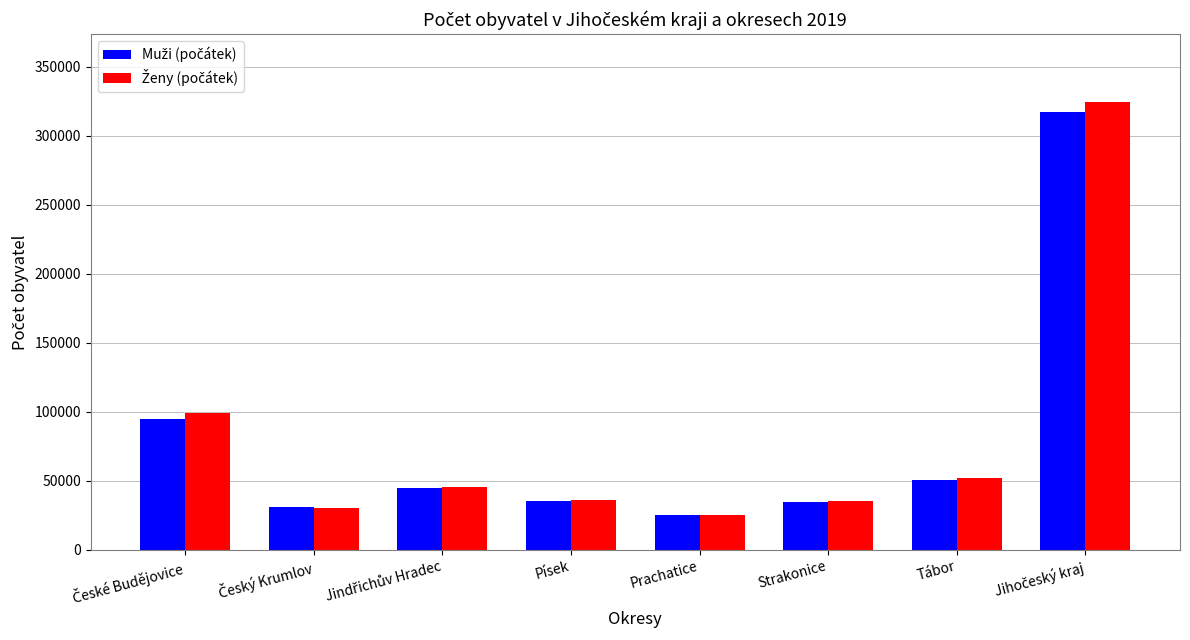

What is the spread (max minus min) of values at Tábor?

1417